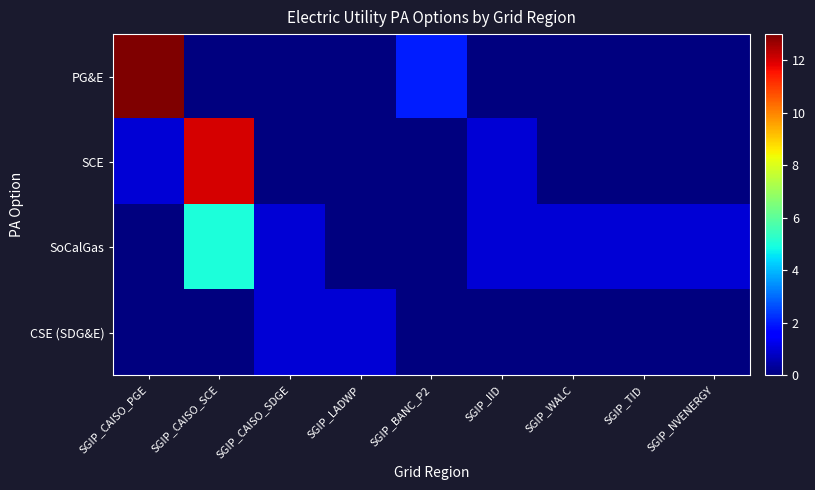

Reading left to right, what are all the values shown in this chart?

PG&E: SGIP_CAISO_PGE=13	SGIP_CAISO_SCE=0	SGIP_CAISO_SDGE=0	SGIP_LADWP=0	SGIP_BANC_P2=2	SGIP_IID=0	SGIP_WALC=0	SGIP_TID=0	SGIP_NVENERGY=0
SCE: SGIP_CAISO_PGE=1	SGIP_CAISO_SCE=12	SGIP_CAISO_SDGE=0	SGIP_LADWP=0	SGIP_BANC_P2=0	SGIP_IID=1	SGIP_WALC=0	SGIP_TID=0	SGIP_NVENERGY=0
SoCalGas: SGIP_CAISO_PGE=0	SGIP_CAISO_SCE=5	SGIP_CAISO_SDGE=1	SGIP_LADWP=0	SGIP_BANC_P2=0	SGIP_IID=1	SGIP_WALC=1	SGIP_TID=1	SGIP_NVENERGY=1
CSE (SDG&E): SGIP_CAISO_PGE=0	SGIP_CAISO_SCE=0	SGIP_CAISO_SDGE=1	SGIP_LADWP=1	SGIP_BANC_P2=0	SGIP_IID=0	SGIP_WALC=0	SGIP_TID=0	SGIP_NVENERGY=0